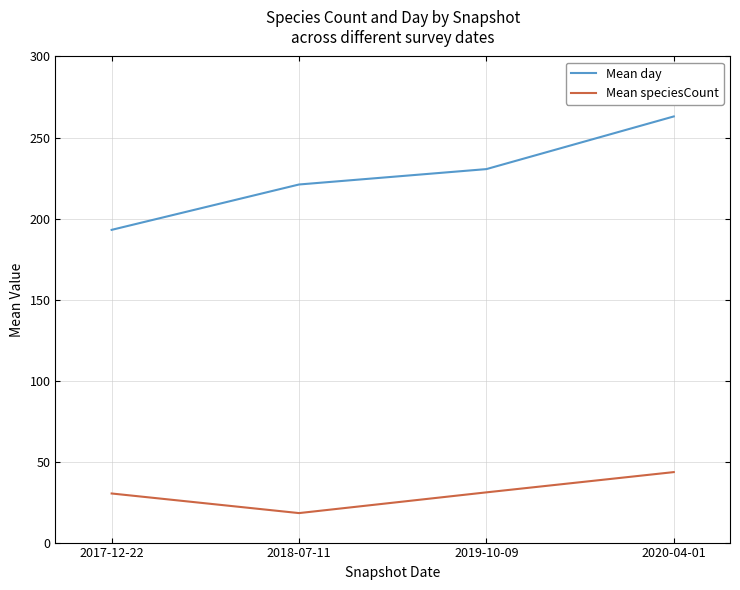

Which series has the largest range (max minus min)?

Mean day